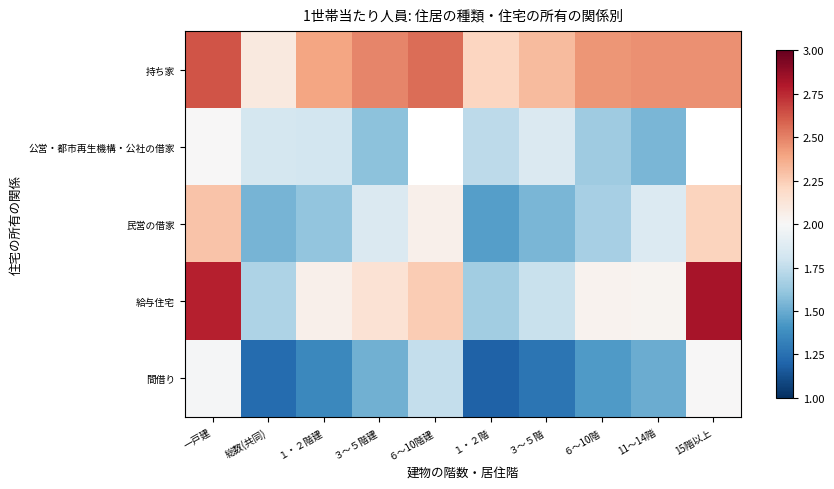

What is the spread (max minus min) of values at 11～14階?

1.0